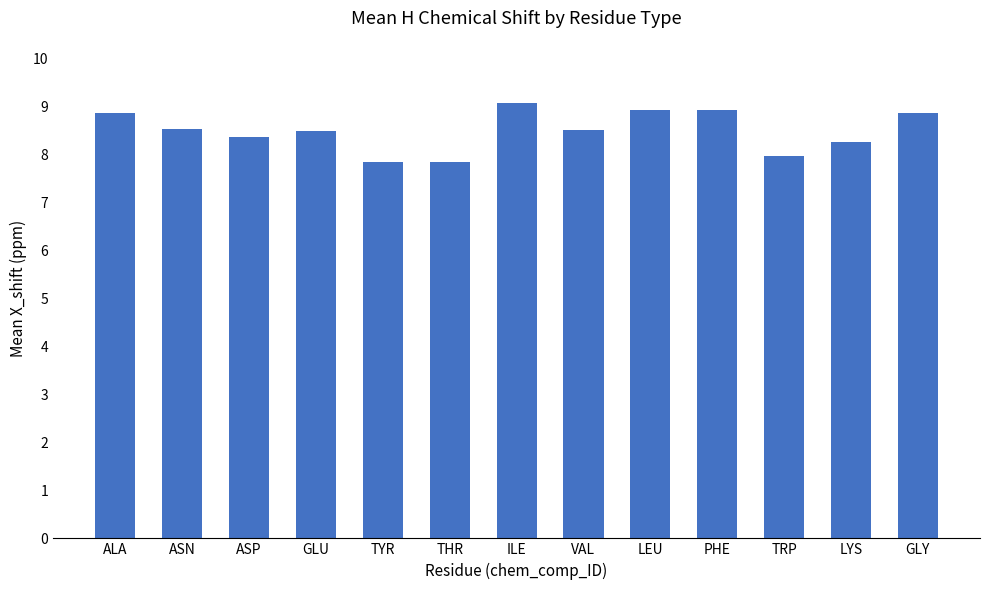

True or false: the data shows 13.5 at LYS.

False